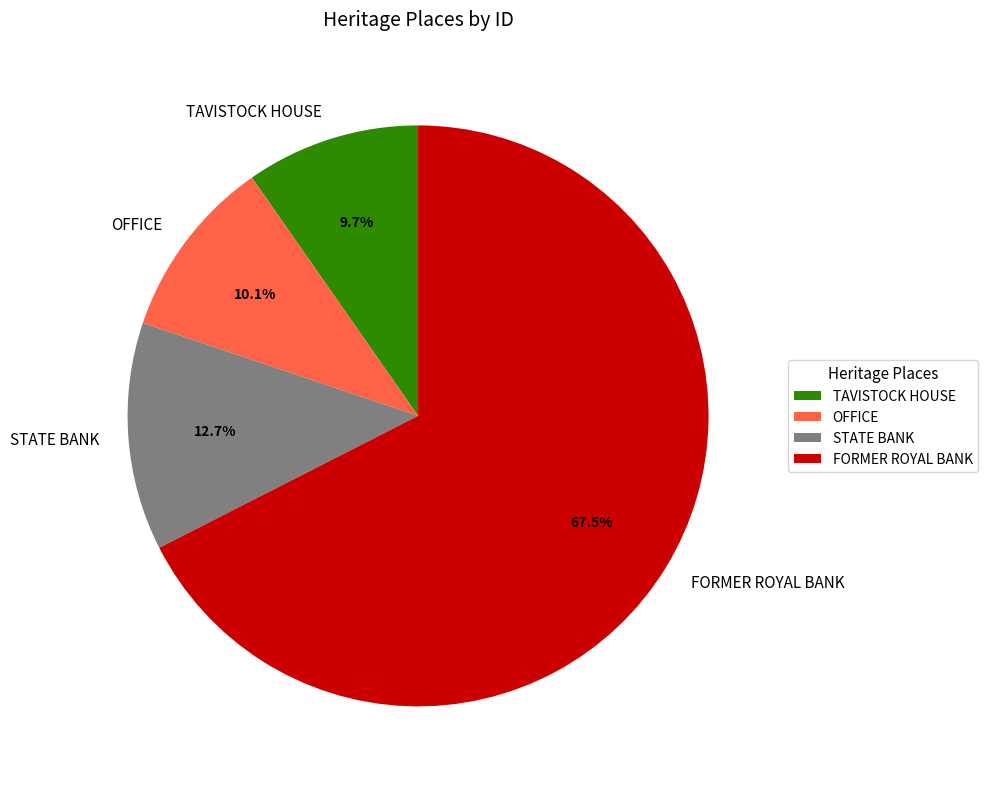

To the nearest percent, what portion does TAVISTOCK HOUSE represent?

10%